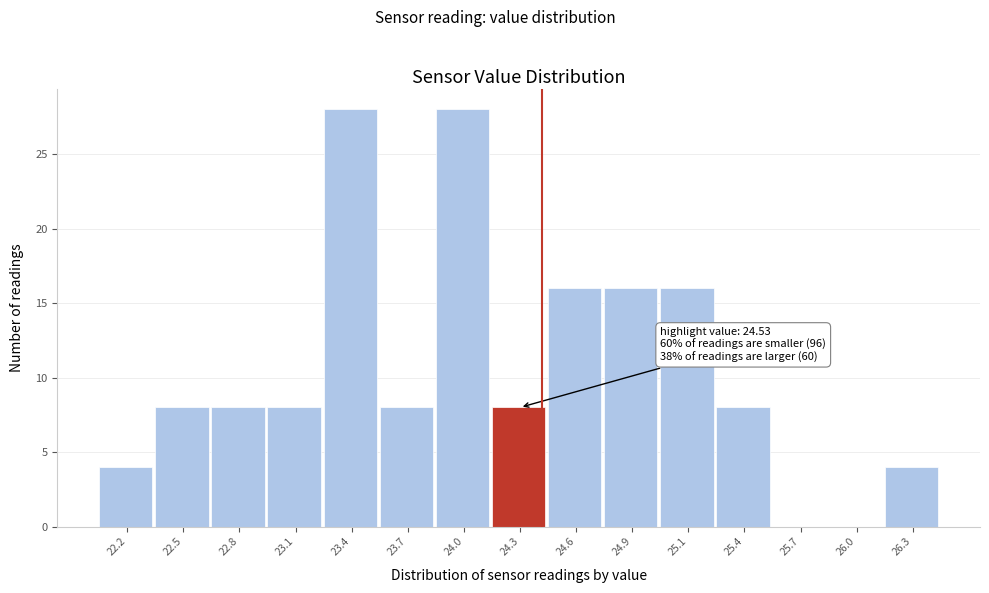

Reading left to right, list all the values displayed in this chart.

22.2=4	22.5=8	22.8=8	23.1=8	23.4=28	23.7=8	24.0=28	24.3=8	24.6=16	24.9=16	25.1=16	25.4=8	25.7=0	26.0=0	26.3=4